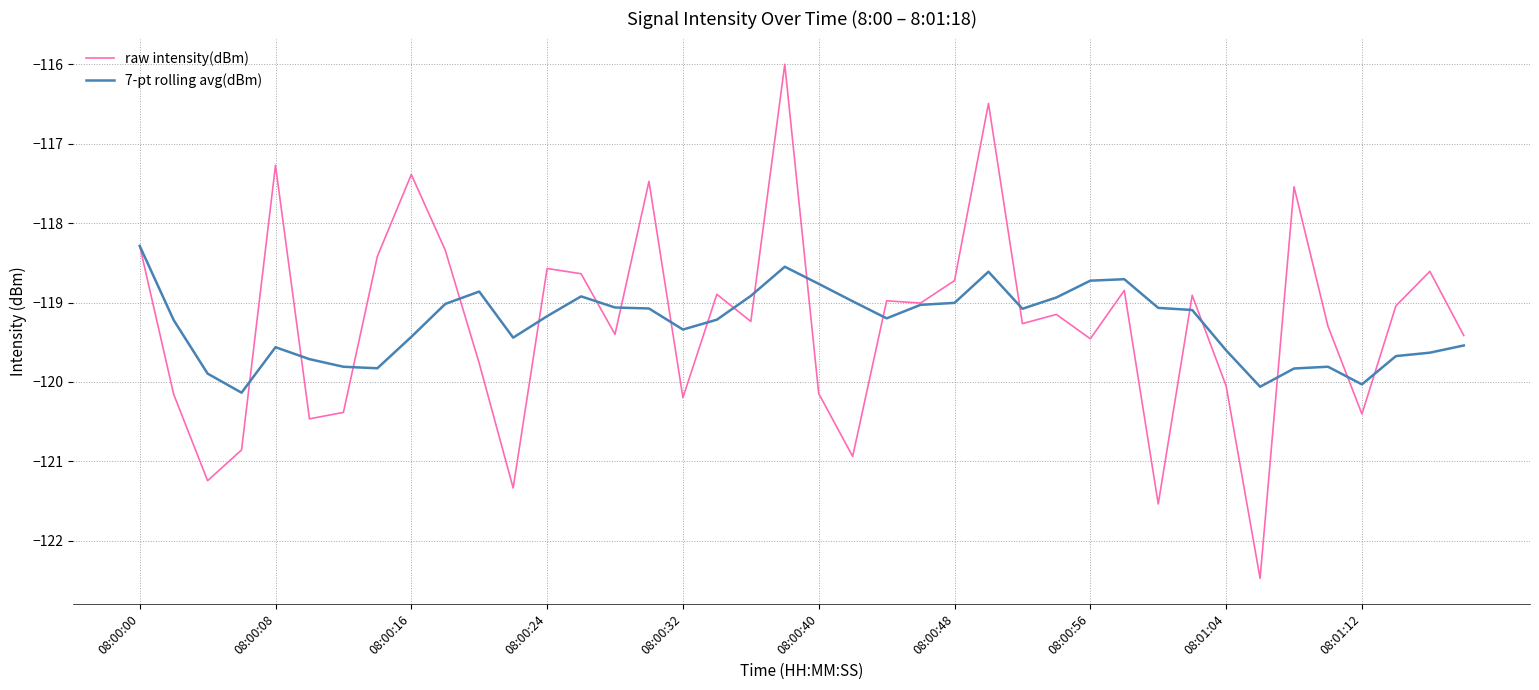

In raw intensity(dBm), how many points are lower than both neighbors (excluding endpoints)?

13